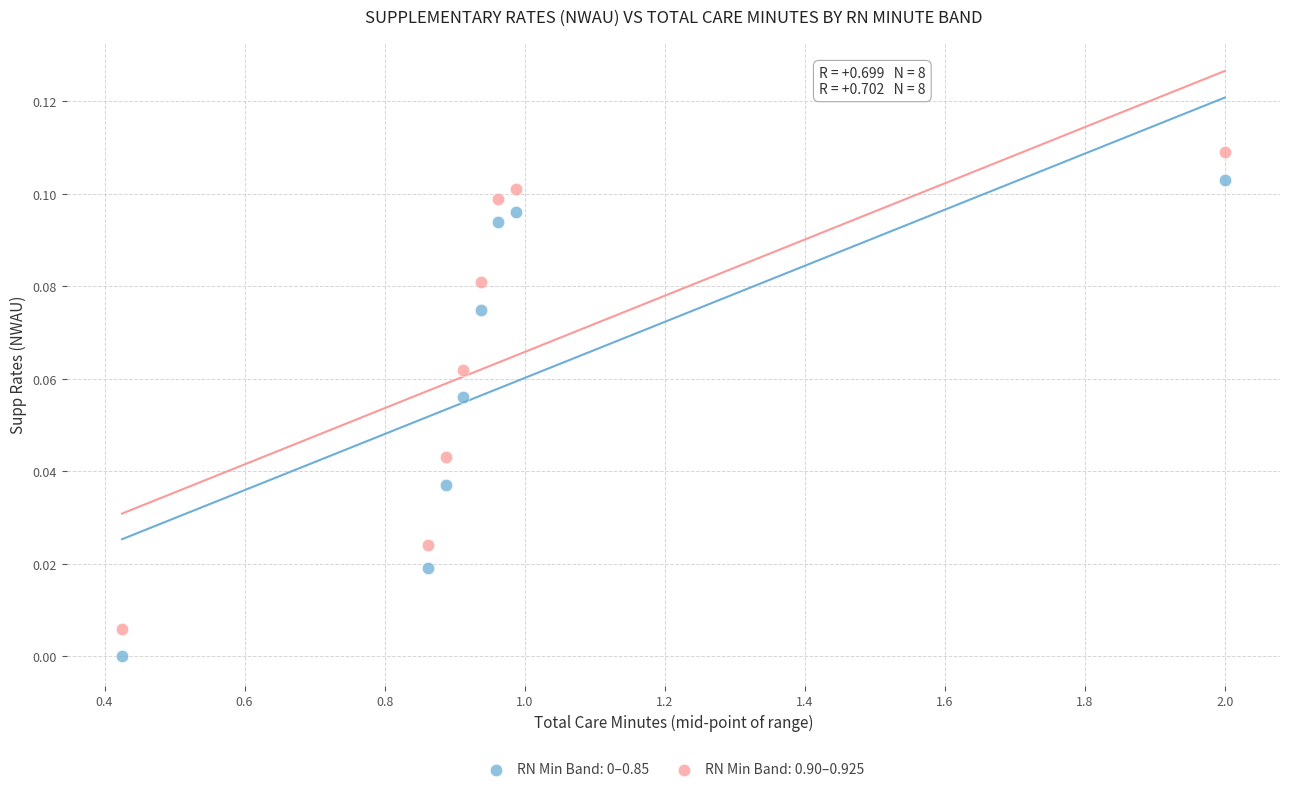

Which series reaches the maximum Y coordinate?

RN Min Band: 0.90–0.925